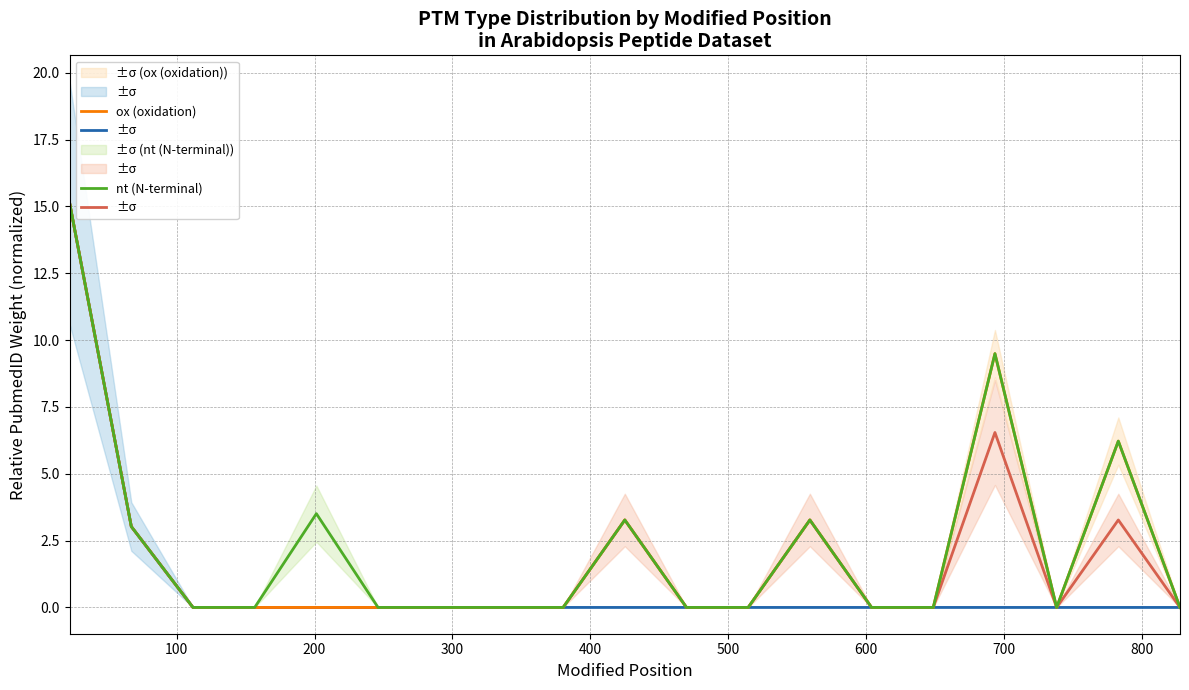

Does the chart have visible grid lines?

Yes